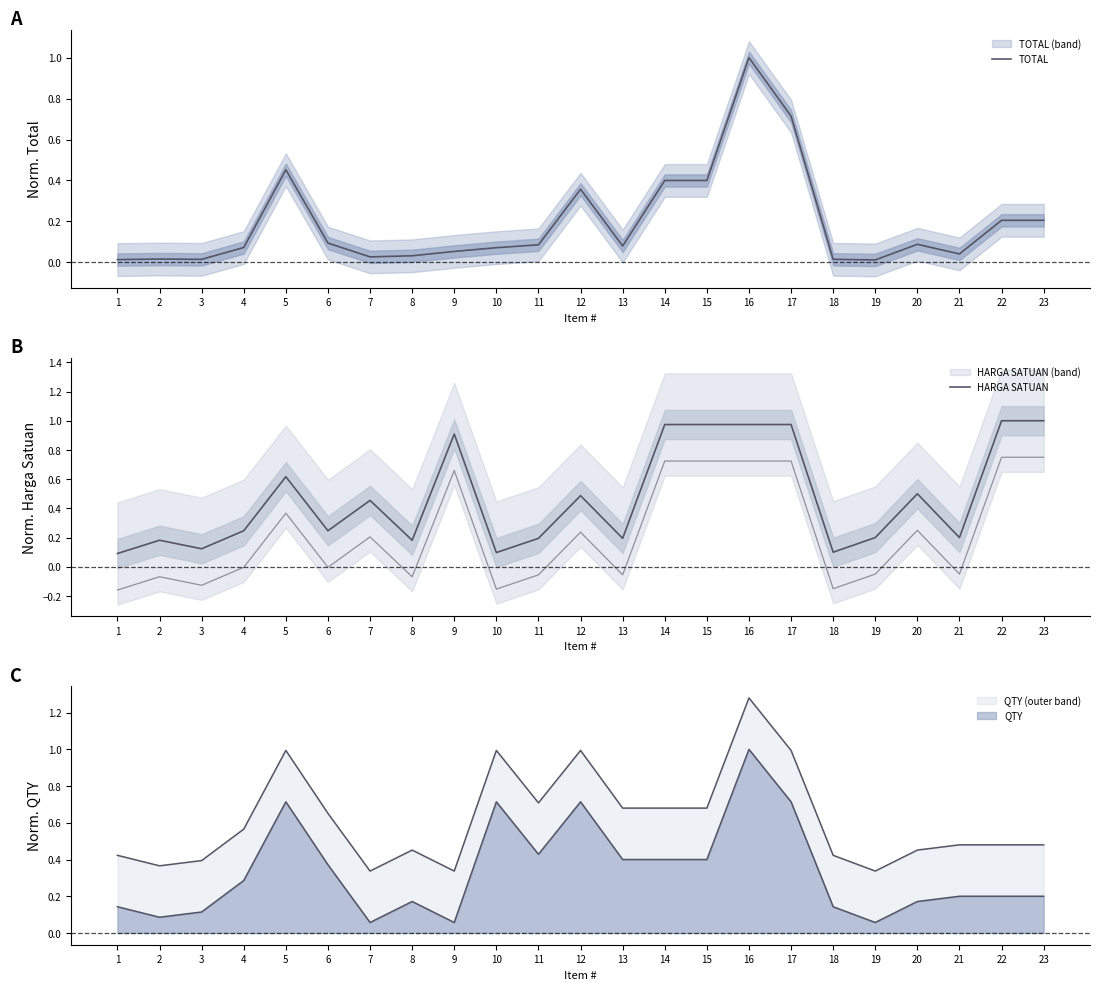

Which label corresponds to the smallest value in the chart?

19